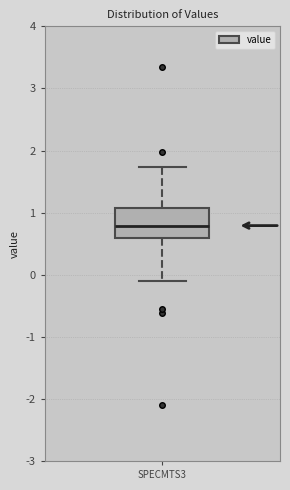

Transcribe this box plot: give where the median line is, the range the box spans, and where the two whiskers end, as read against the y-axis. The values are not printed on the chart, so give them approximately, as read against the axis.

median 0.8, box 0.6 to 1.1, whiskers -0.1 to 1.7